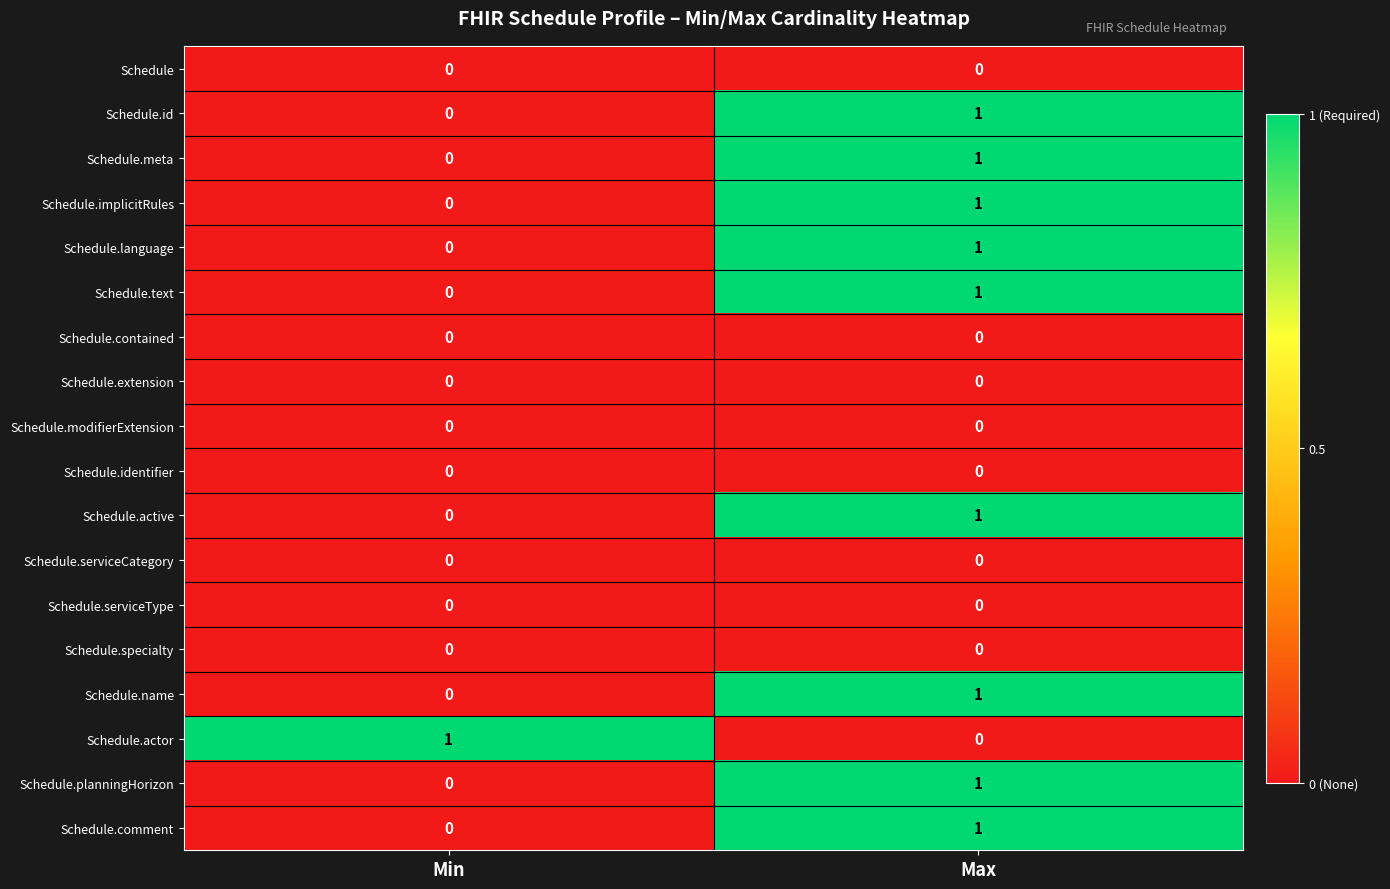

Which category has the highest value in the Schedule.active series?

Max